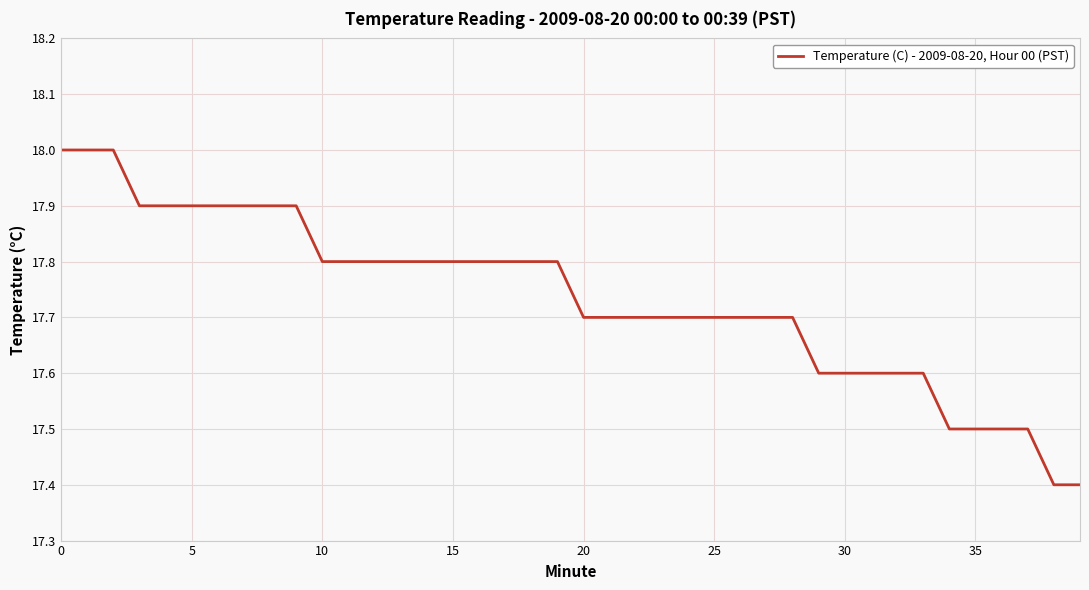

Reading left to right, transcribe all the data shown in this chart.

18.0	18.0	18.0	17.9	17.9	17.9	17.9	17.9	17.9	17.9	17.8	17.8	17.8	17.8	17.8	17.8	17.8	17.8	17.8	17.8	17.7	17.7	17.7	17.7	17.7	17.7	17.7	17.7	17.7	17.6	17.6	17.6	17.6	17.6	17.5	17.5	17.5	17.5	17.4	17.4